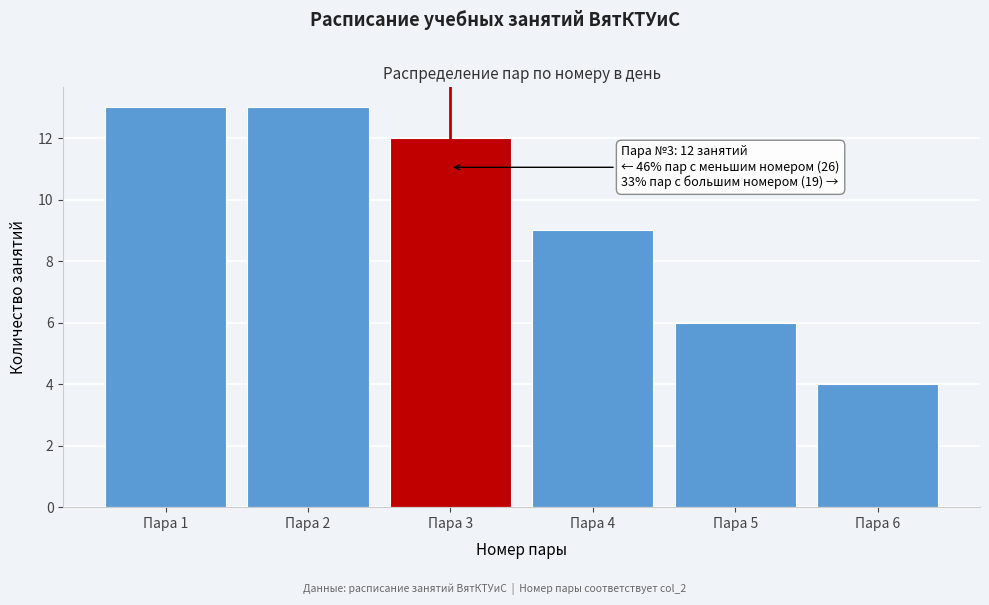

Reading left to right, transcribe all the data shown in this chart.

Пара 1=13	Пара 2=13	Пара 3=12	Пара 4=9	Пара 5=6	Пара 6=4